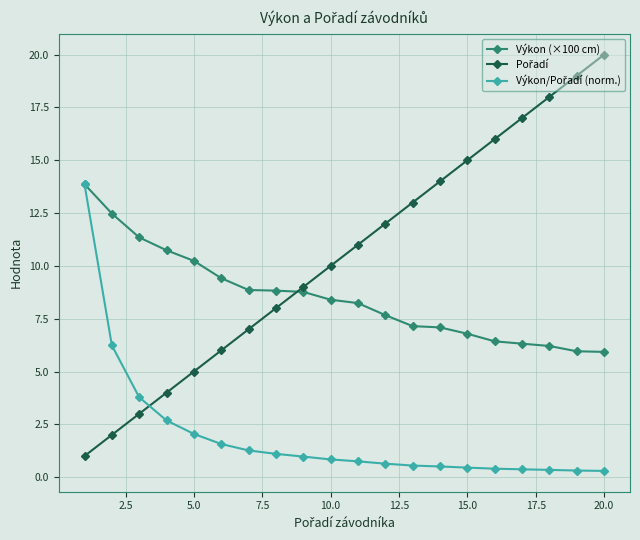

What is the greatest value displayed?

20.0